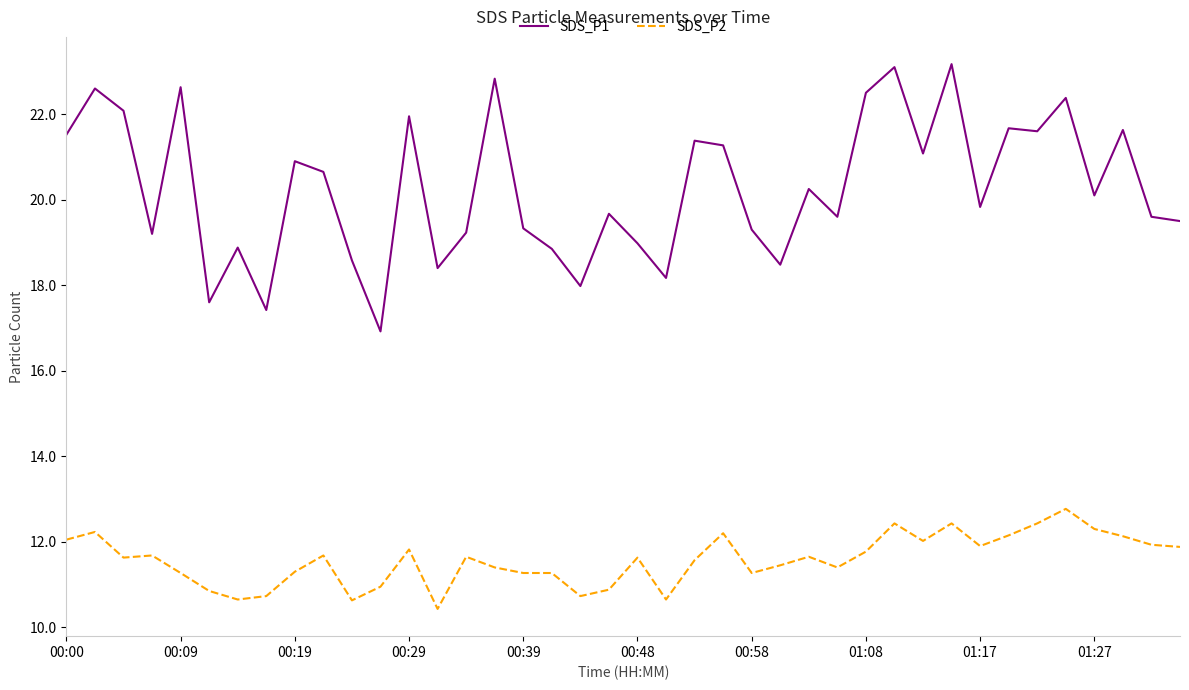

True or false: SDS_P1 and SDS_P2 intersect in this chart.

False